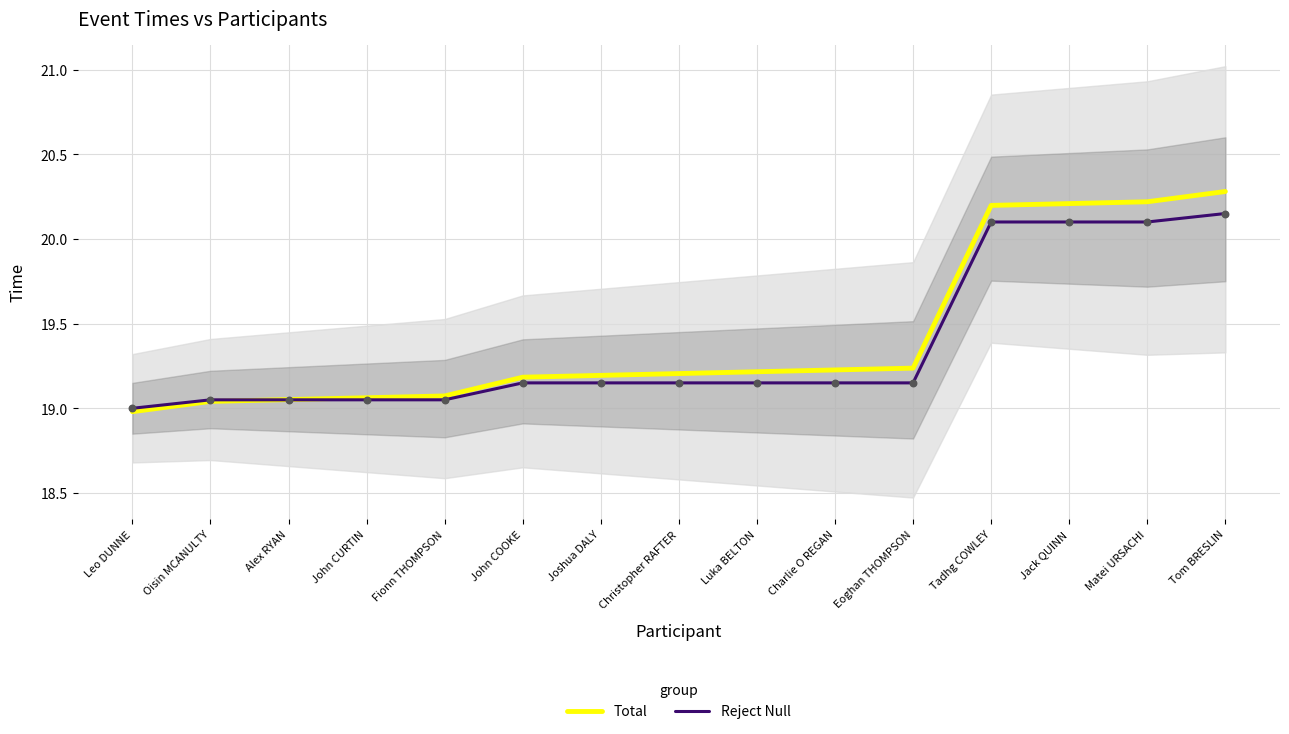

Which series contains the highest Y value?

Total